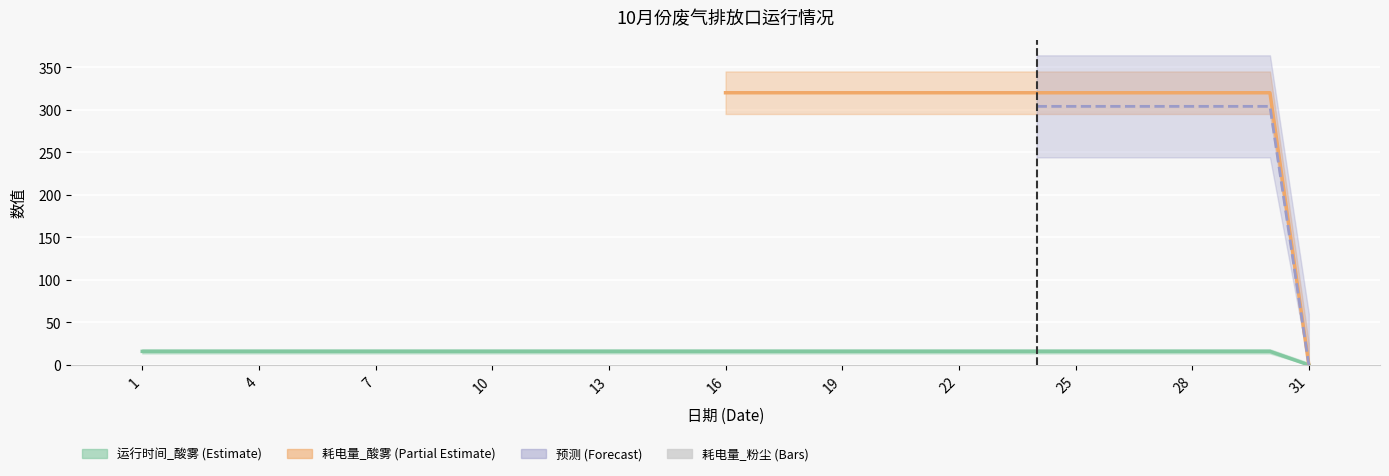

The value of 耗电量_粉尘(col_14) at 21 is 0. True or false?

True